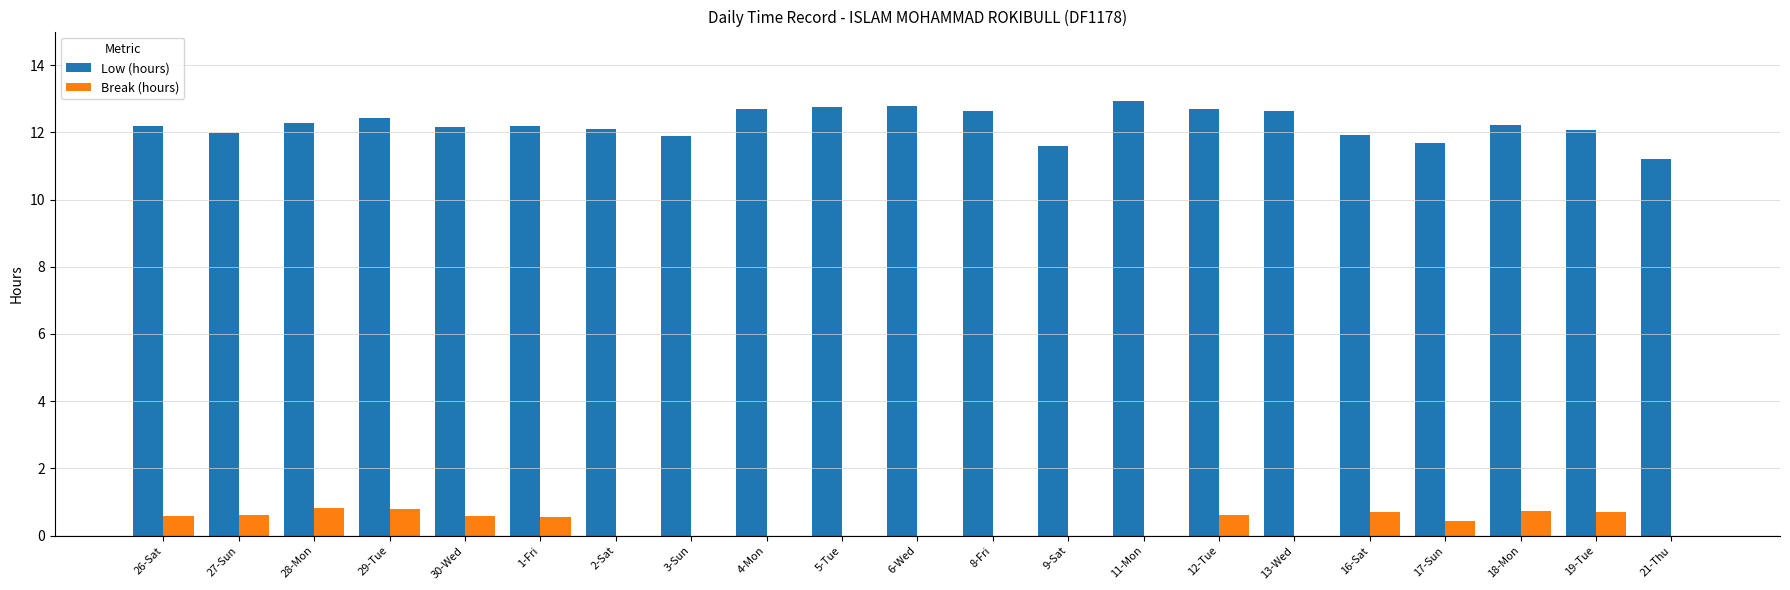

Which series has the largest total across all categories?

Low (hours)